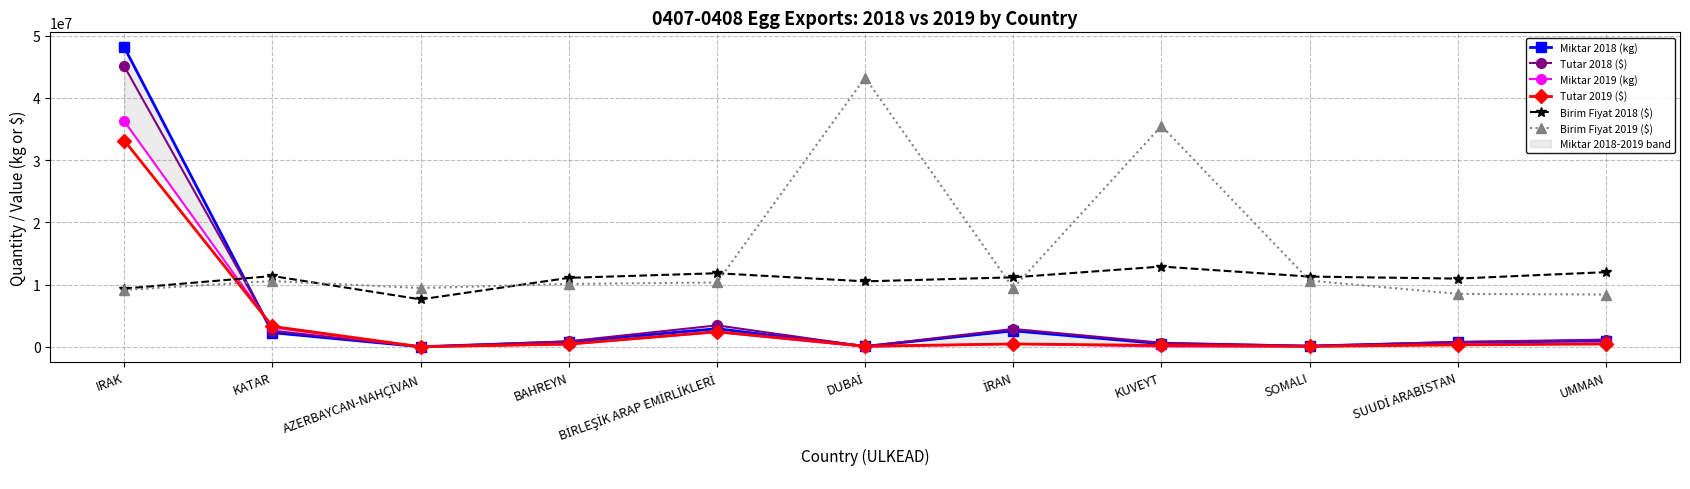

True or false: Tutar 2019 ($) has a value of 440942.0 at BAHREYN.

True